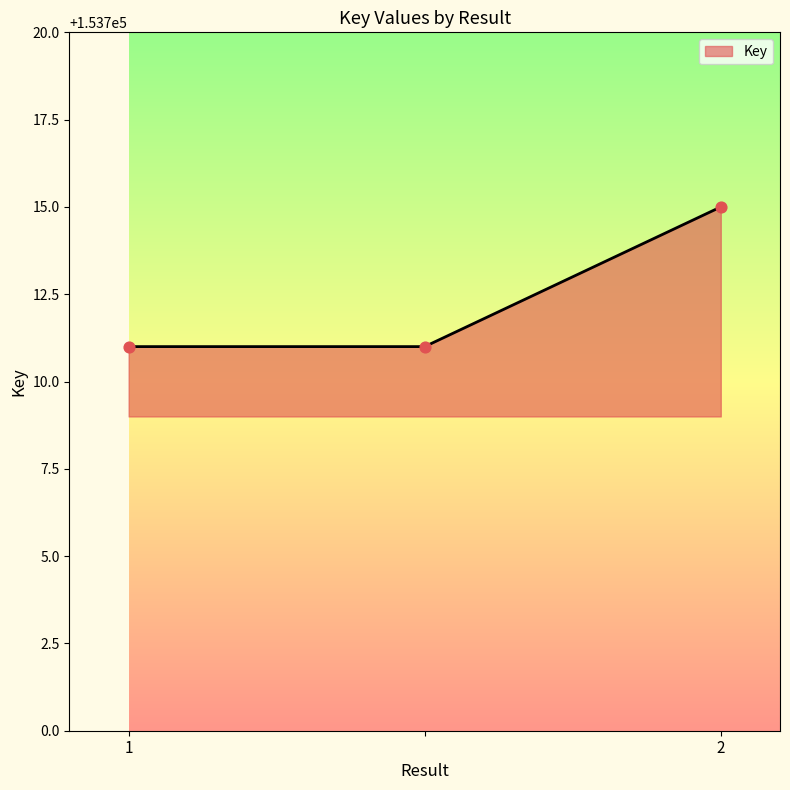

What is the maximum value shown in the chart?

153715